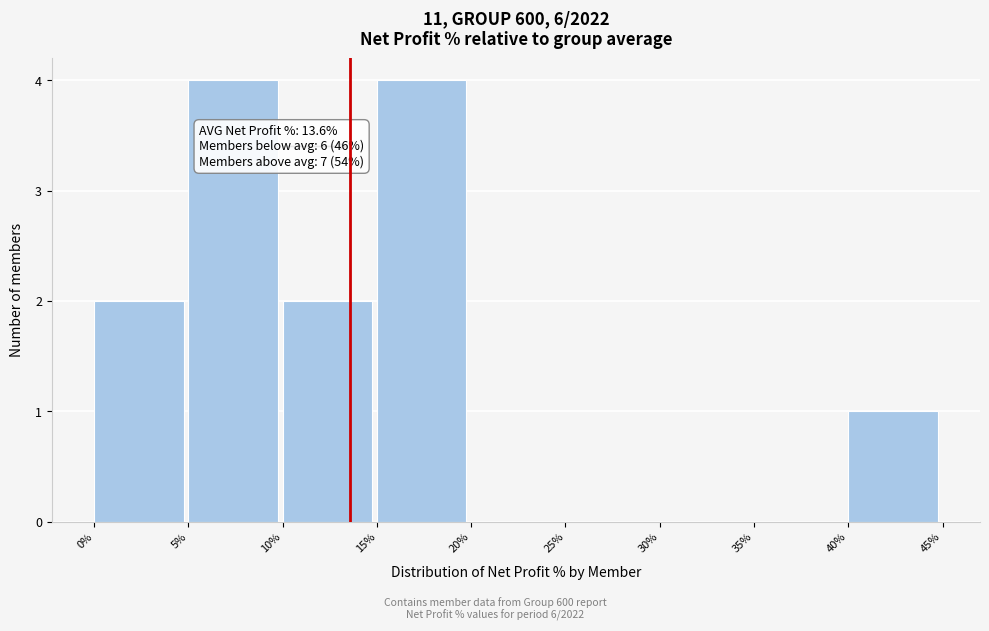

Reading right to left, extract all data points from this chart.

40%=1	35%=0	30%=0	25%=0	20%=0	15%=4	10%=2	5%=4	0%=2